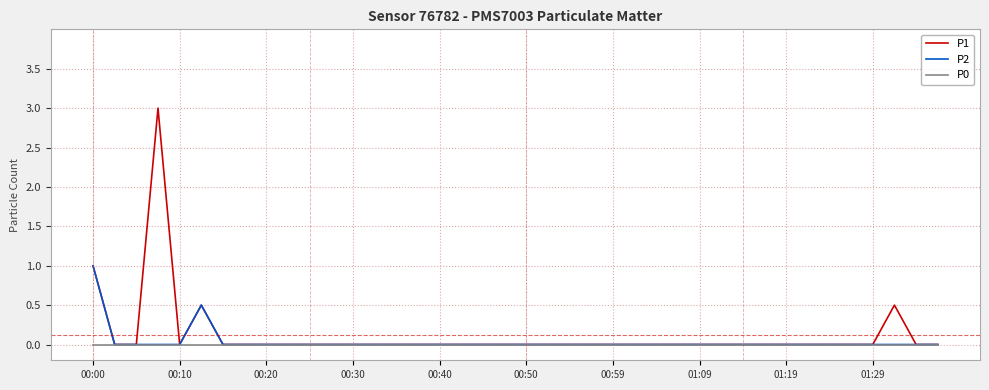

List the series in order of their peak value, lowest first.

P0, P2, P1